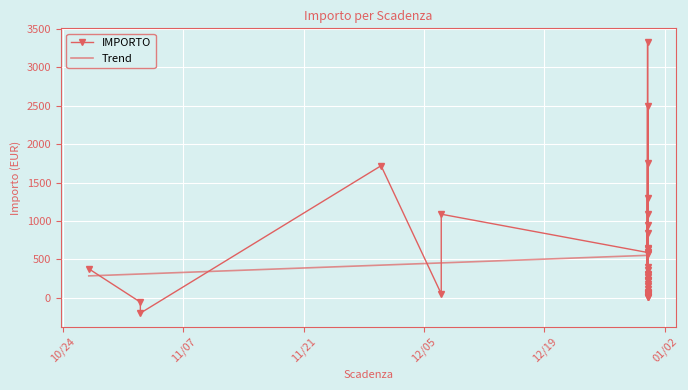

What is the change in value from 2023-12-31 to 2023-12-31?

-226.4